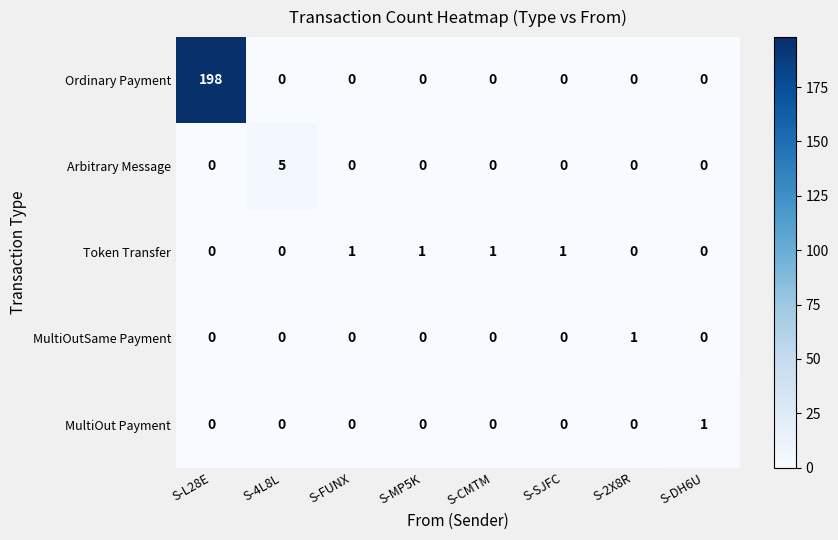

Is the value of Arbitrary Message at S-2X8R greater than the value of MultiOutSame Payment at S-2X8R?

No